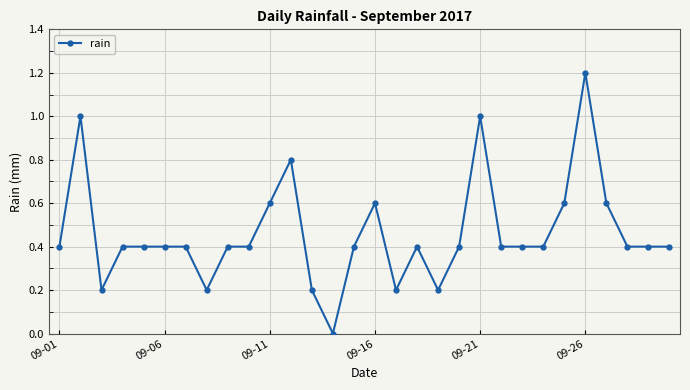

How many lines are shown in the chart?

1